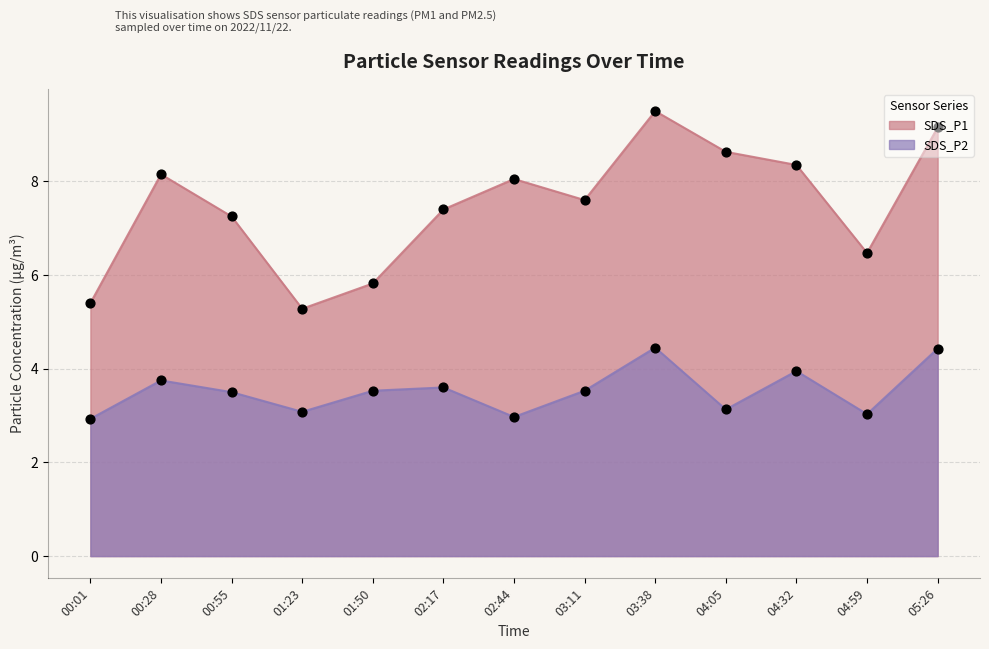

At which category is the sum across all series the highest?

03:38